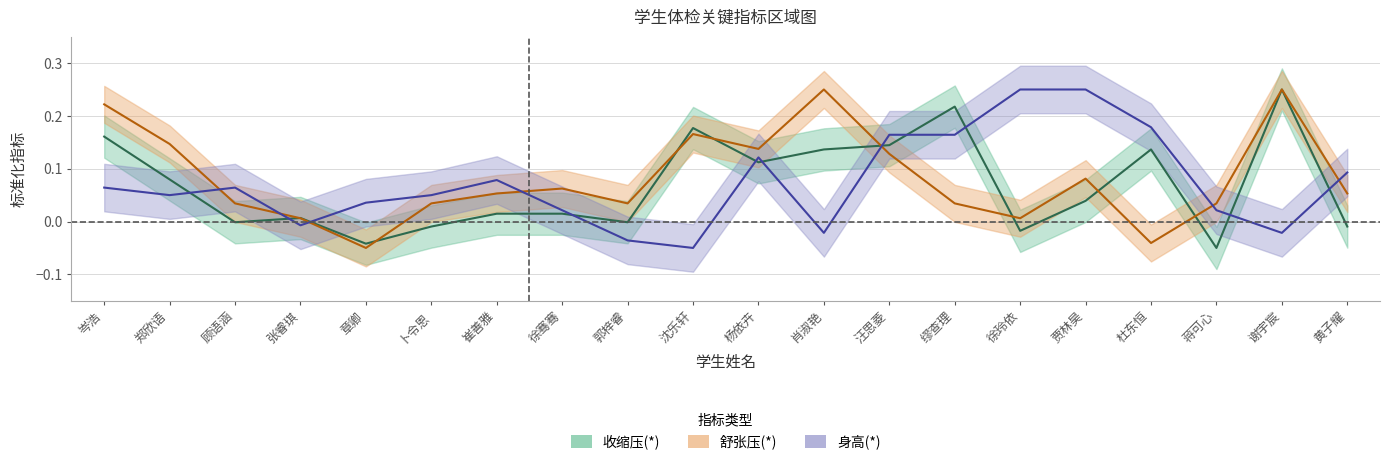

What is the sum of all 身高(*) values?

1.5